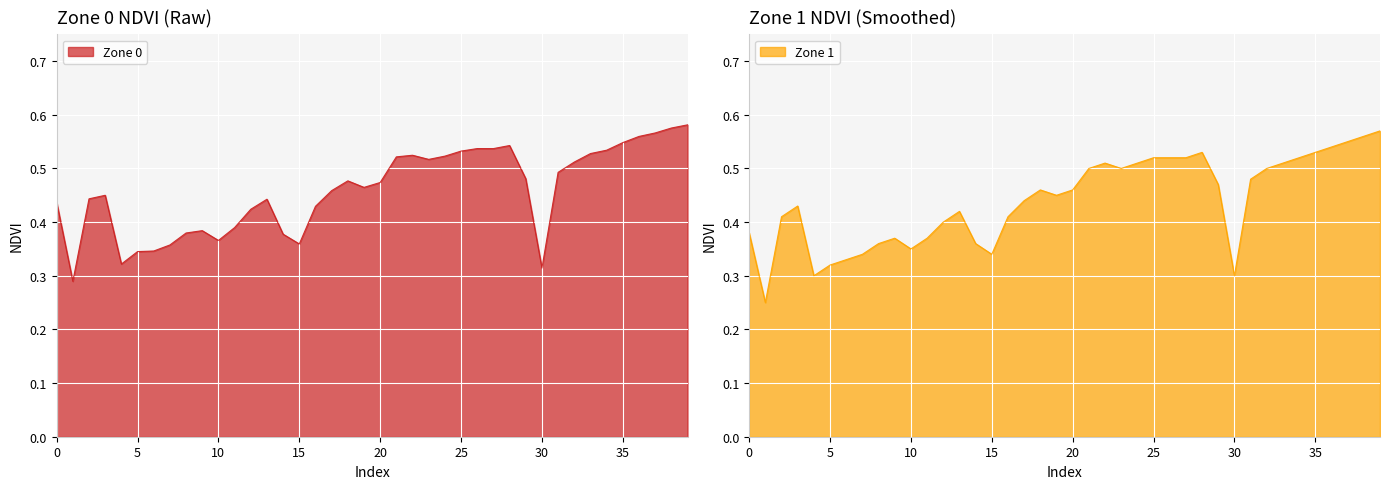

What is the average value of the Zone 0 series?

0.5